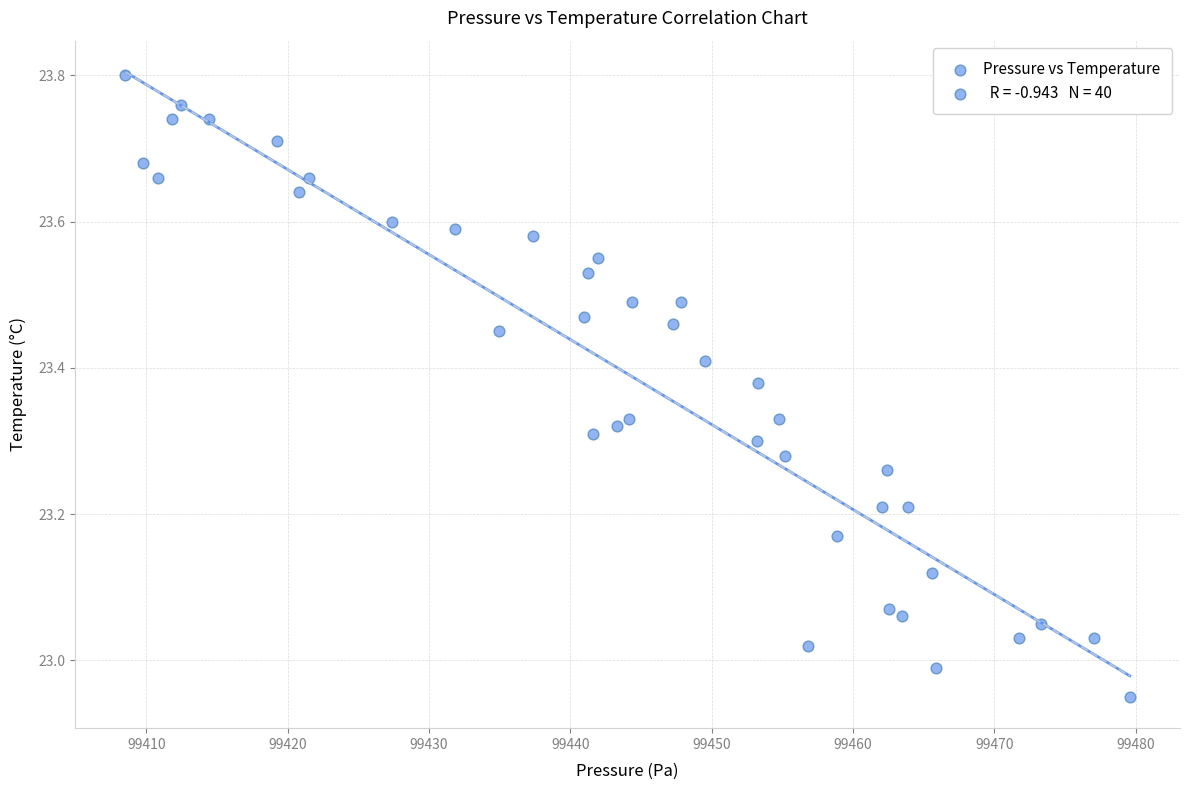

What is the range of X values (max minus min)?

71.1